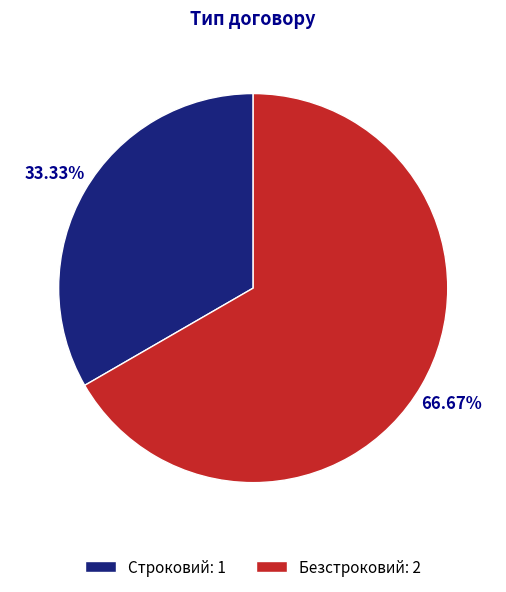

Is it true that Строковий is 33% of the pie?

True